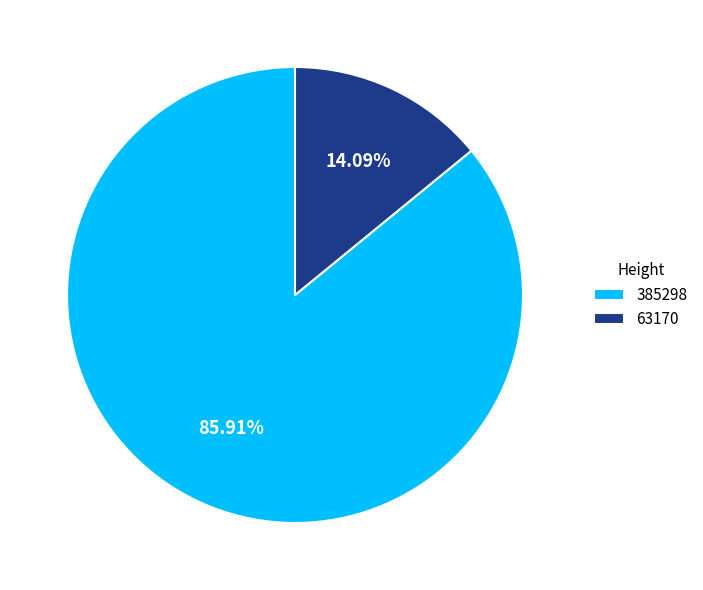

The 63170 slice represents 14% of the pie. True or false?

True